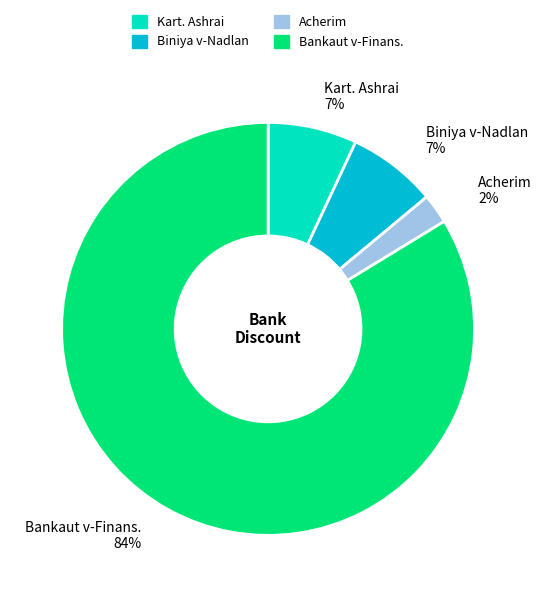

Count the number of slices in the pie.

4